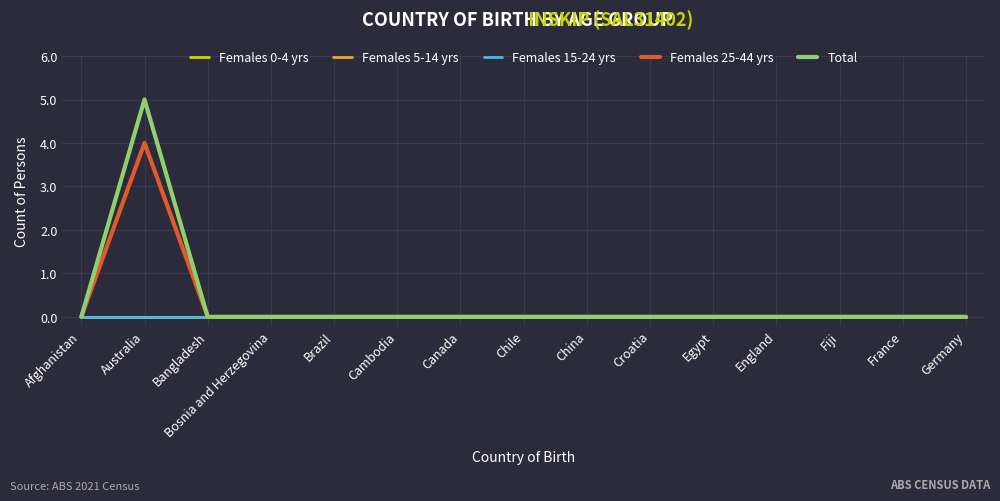

Is this an area chart (filled region under the line)?

No